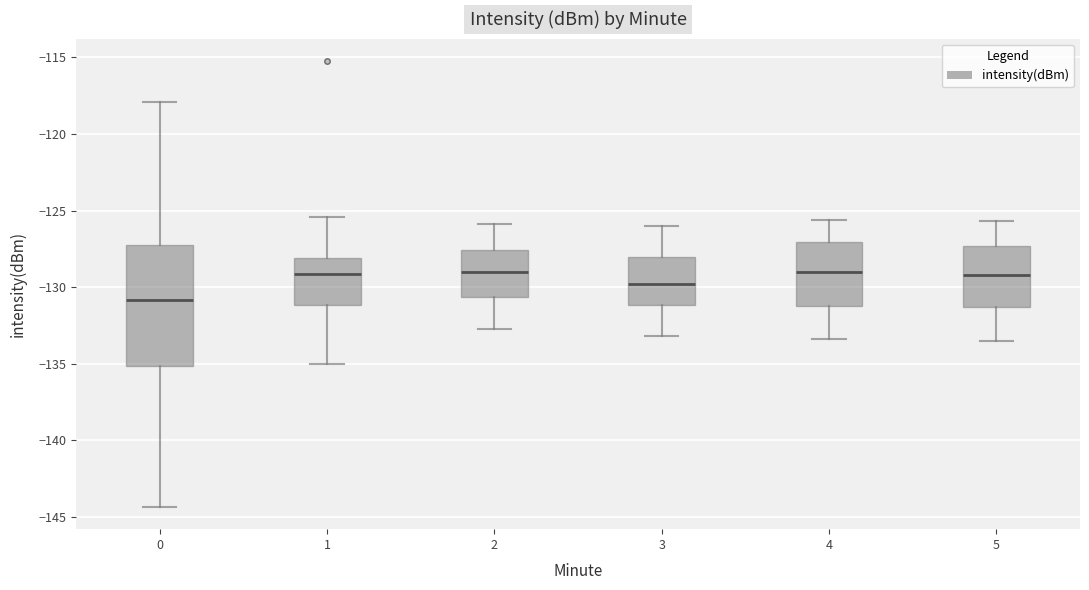

Comparing the boxes themselves (not the whiskers), which one is the tallest?

0